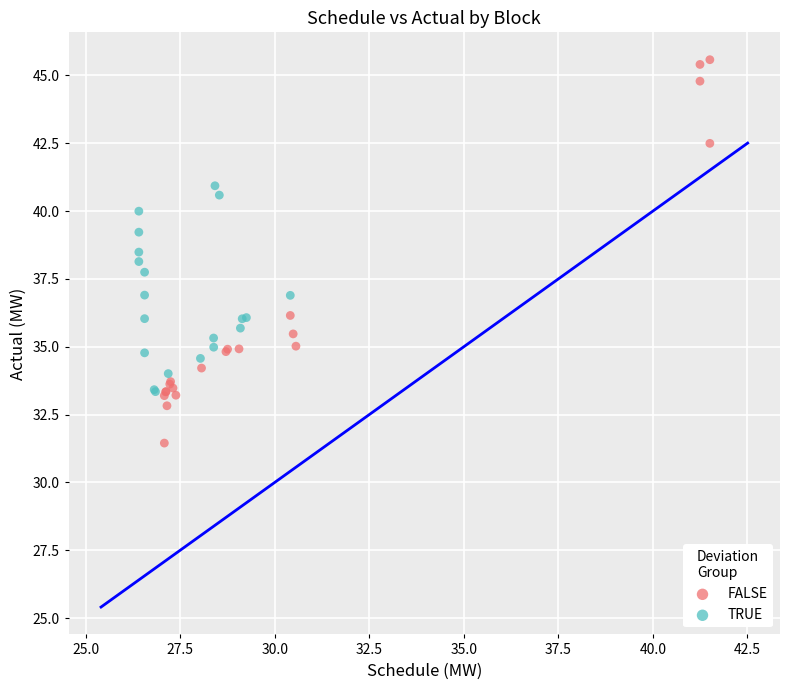

Which series contains the lowest Y value?

FALSE